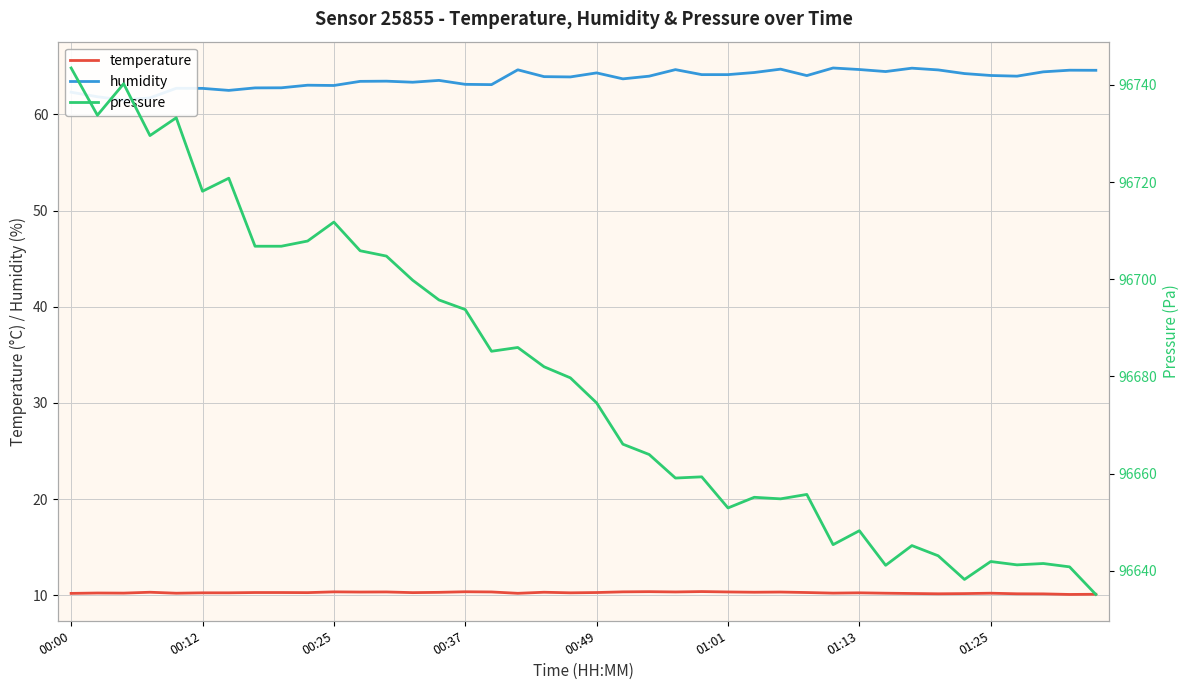

True or false: humidity and pressure intersect in this chart.

False